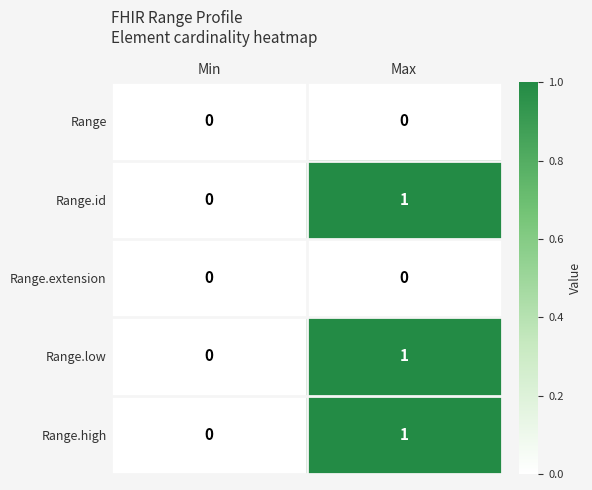

What is the total value across all series at Max?

3